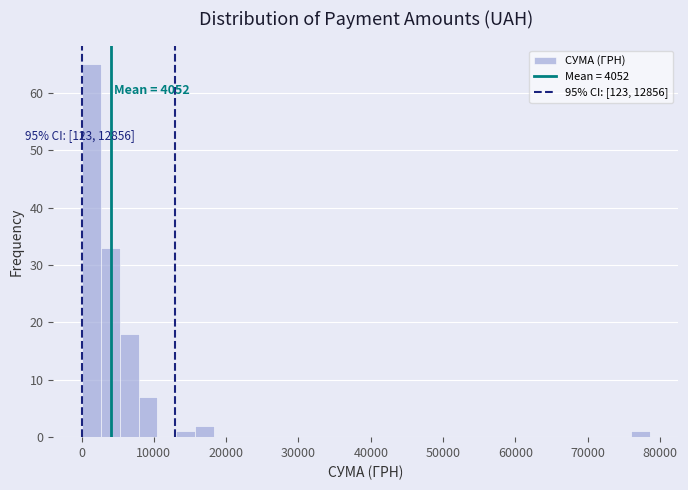

Read against the x-axis, roughly where is the centre of the tallest bar?

1000